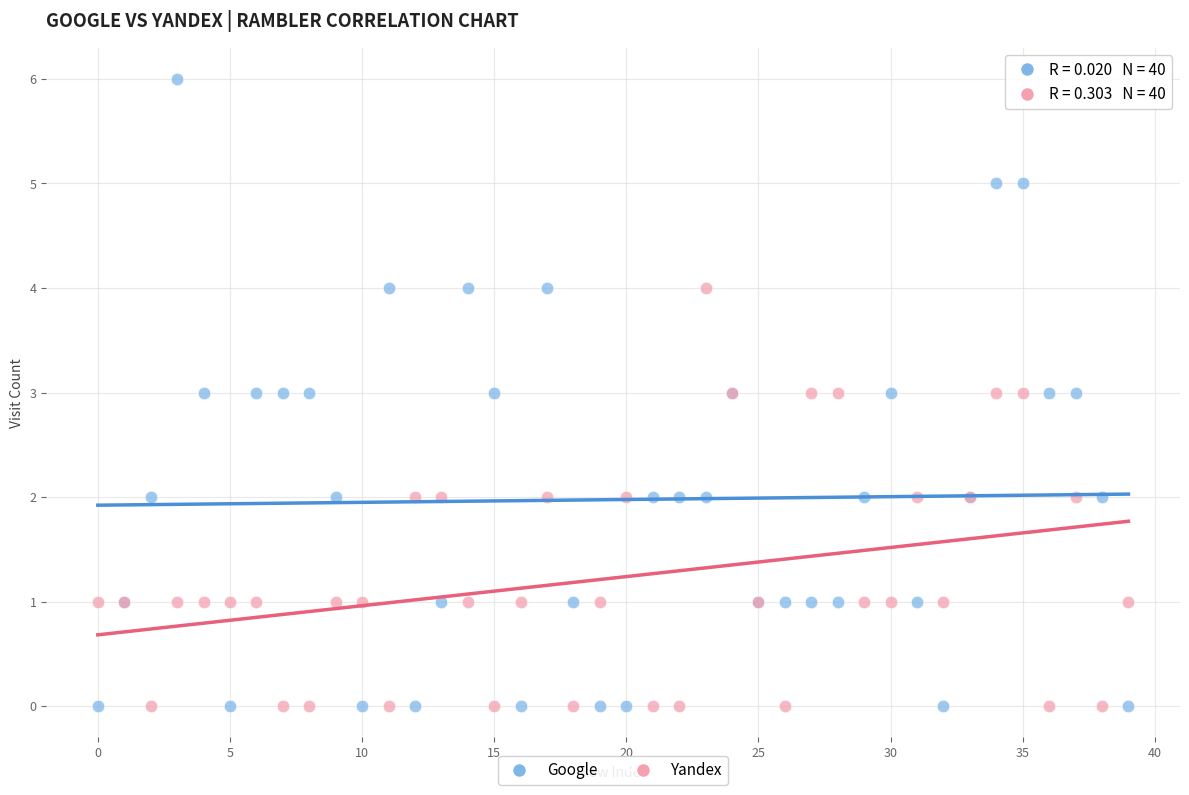

Which series contains the highest Y value?

Google